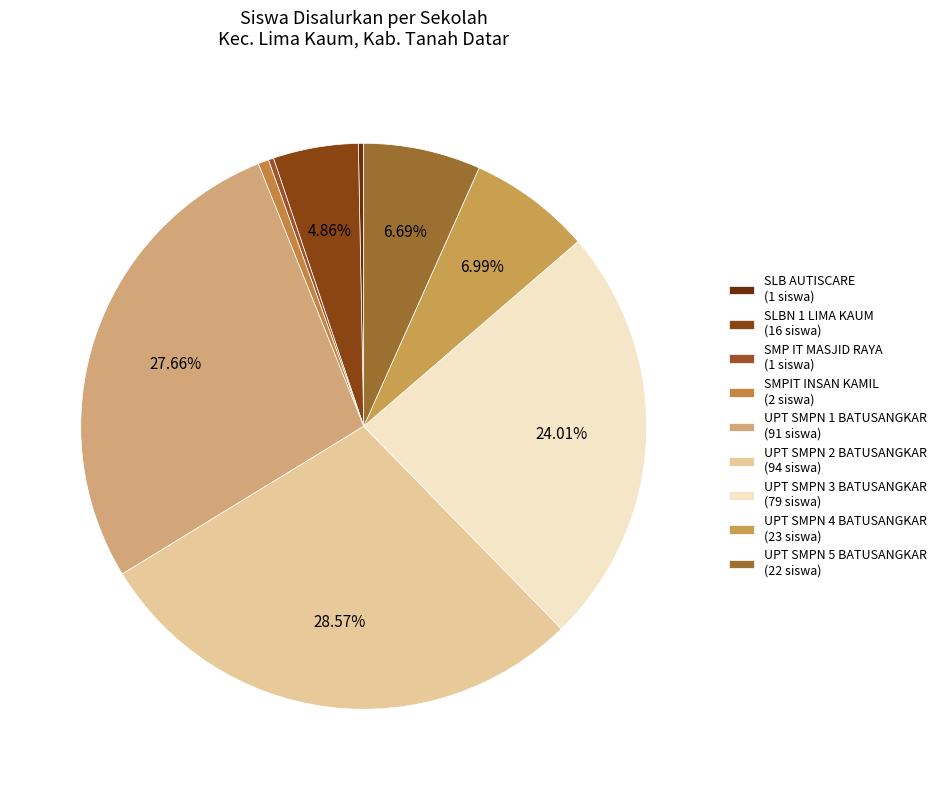

How many segments does this pie chart have?

9